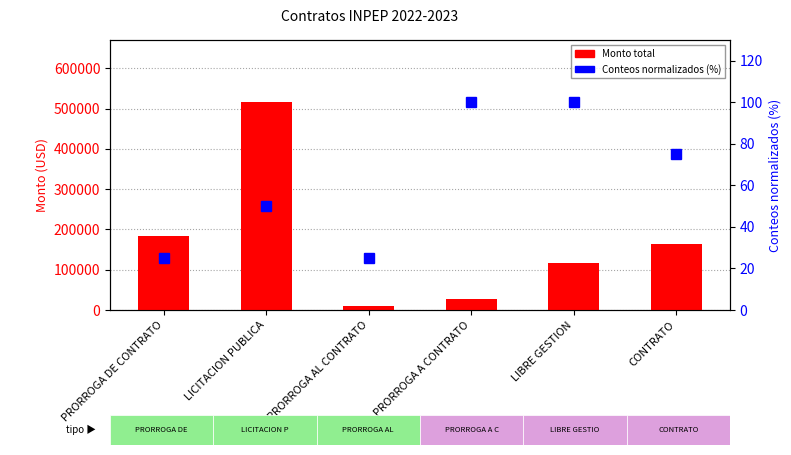

Reading left to right, list all the values displayed in this chart.

Monto total: PRORROGA DE CONTRATO=182520.0	LICITACION PUBLICA=515513.5	PRORROGA AL CONTRATO=10671.7	PRORROGA A CONTRATO=28011.4	LIBRE GESTION=115950.8	CONTRATO=163230.3
Conteos normalizados (%): PRORROGA DE CONTRATO=25.0	LICITACION PUBLICA=50.0	PRORROGA AL CONTRATO=25.0	PRORROGA A CONTRATO=100.0	LIBRE GESTION=100.0	CONTRATO=75.0